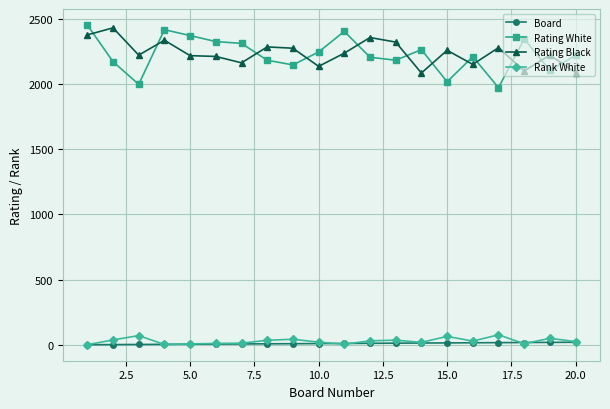

True or false: Rank White and Rating White cross at least once.

False